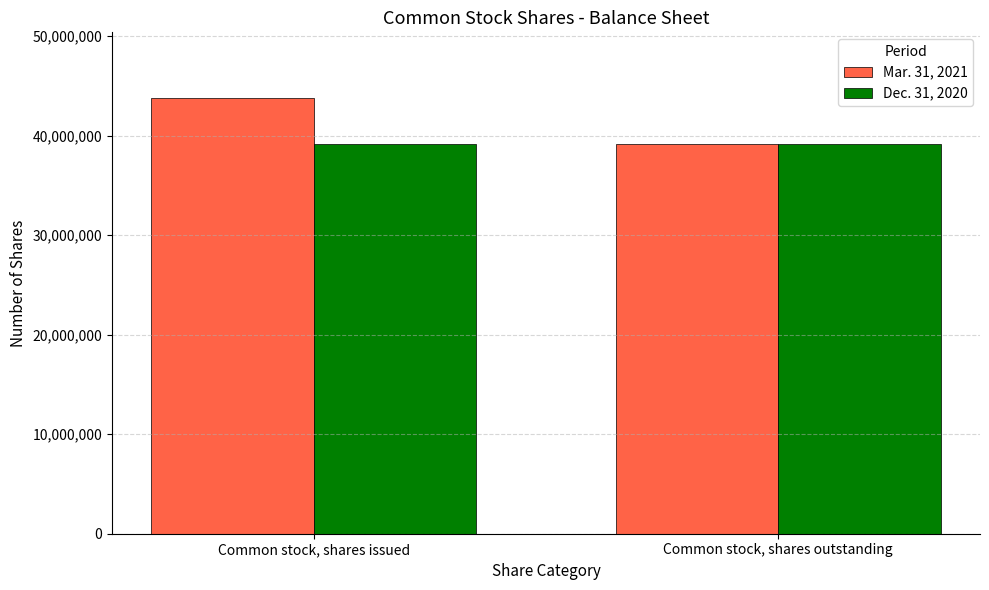

How many groups of bars are there?

2